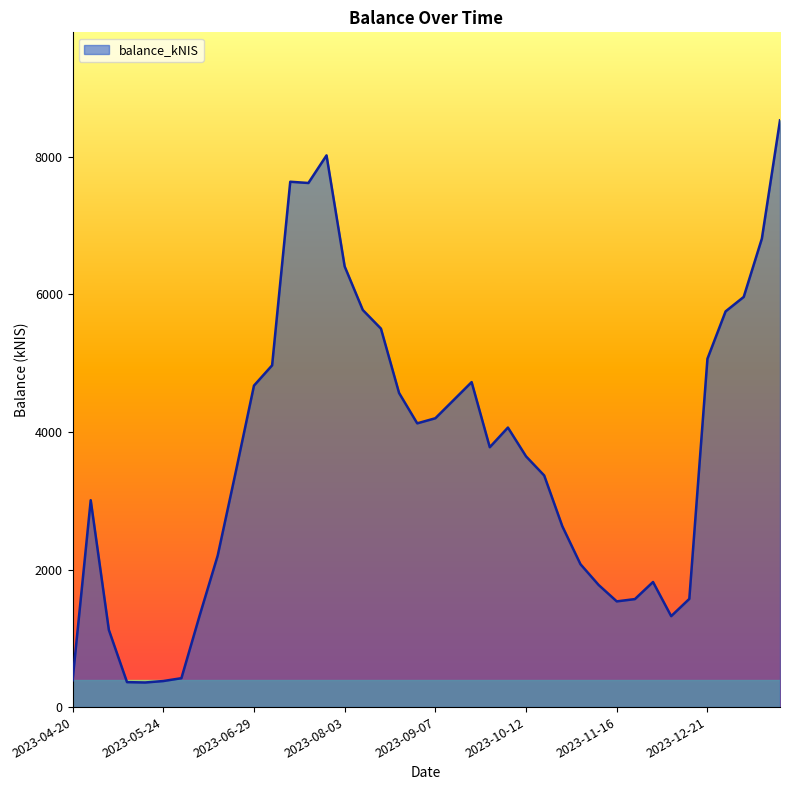

What is the smallest value displayed?

357.7